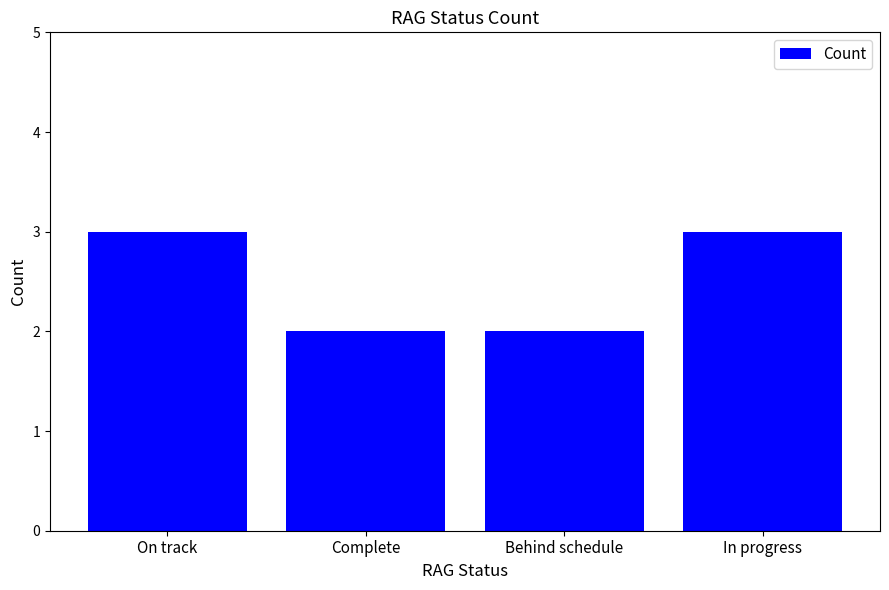

Does the chart contain stacked bars?

No